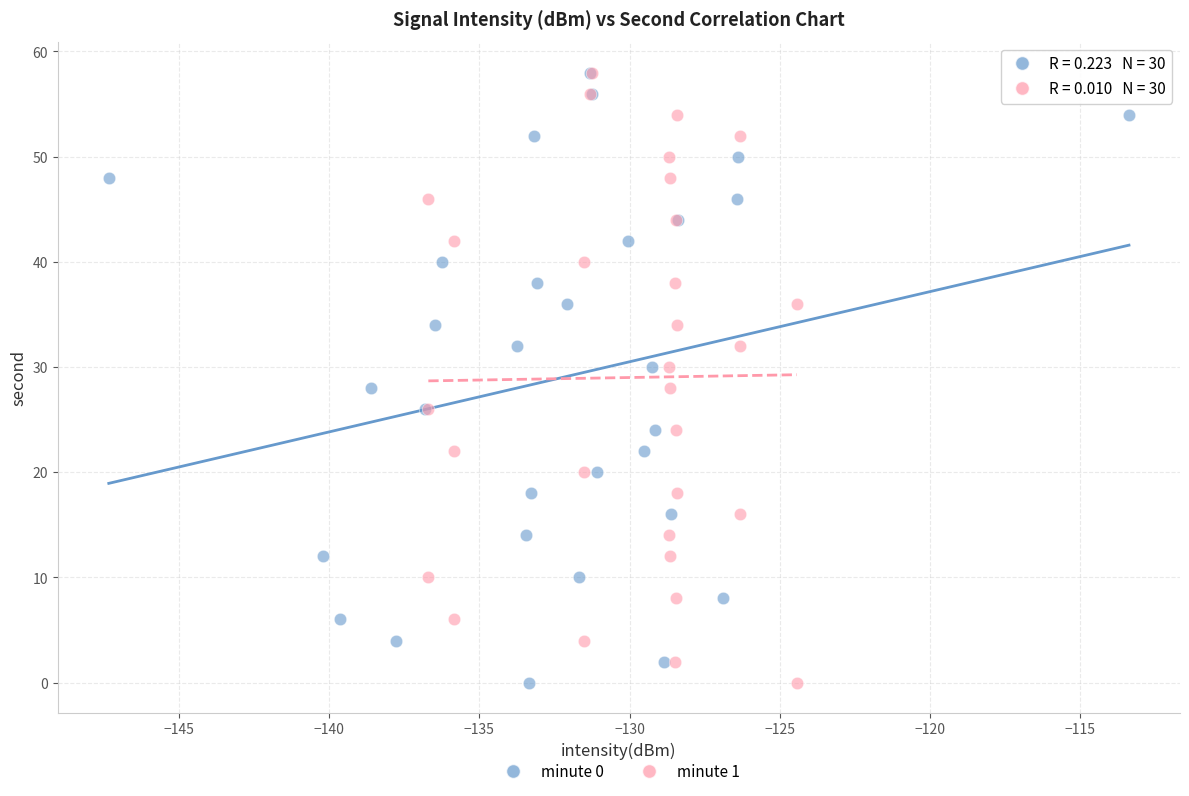

What are all the series names shown in the legend?

minute 0, minute 1